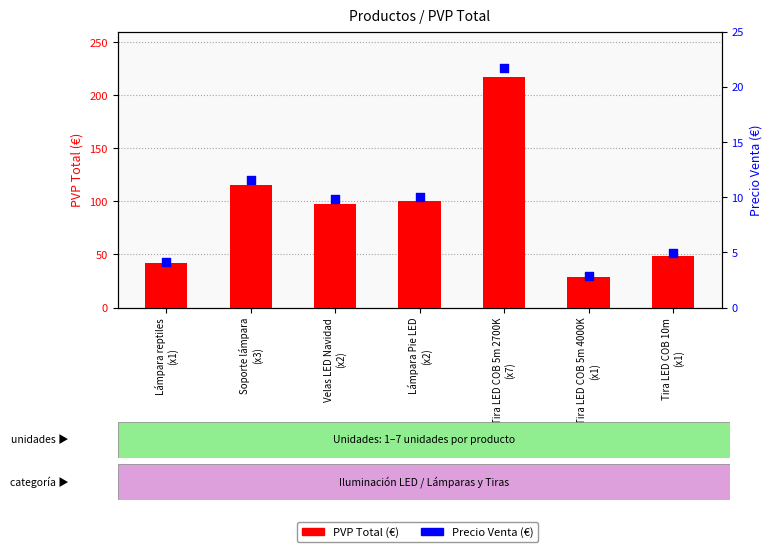

Is the value of PVP Total at Tira LED COB 5m 2700K
(x7) greater than the value of Precio Venta at Velas LED Navidad
(x2)?

Yes